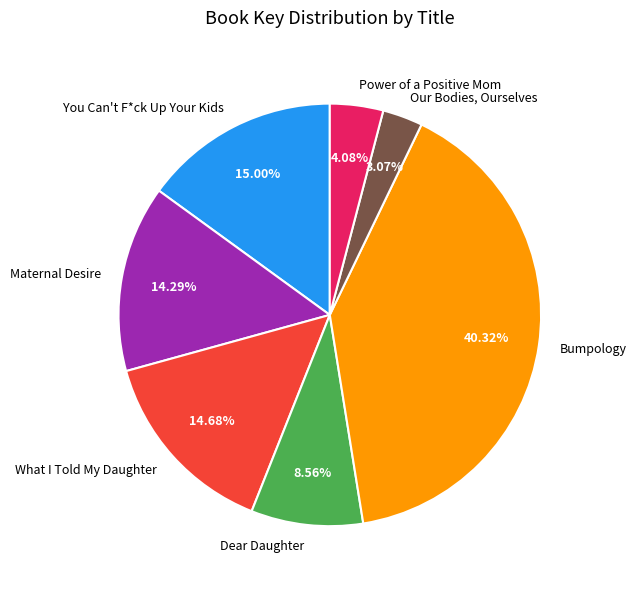

Is Our Bodies, Ourselves the majority of the pie?

No